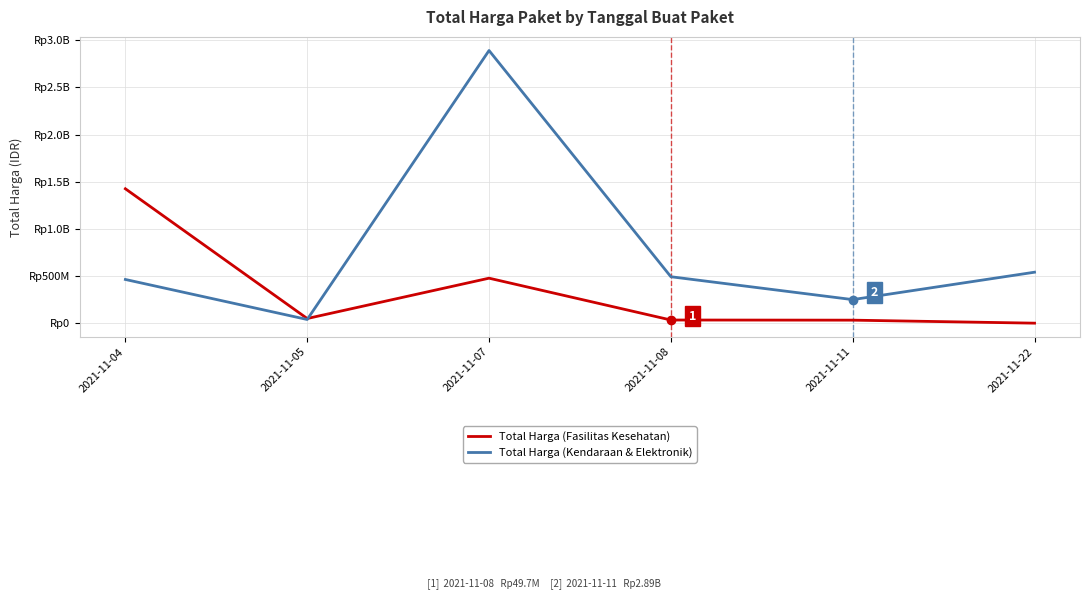

What is the spread (max minus min) of values at 2021-11-07?

2414522000